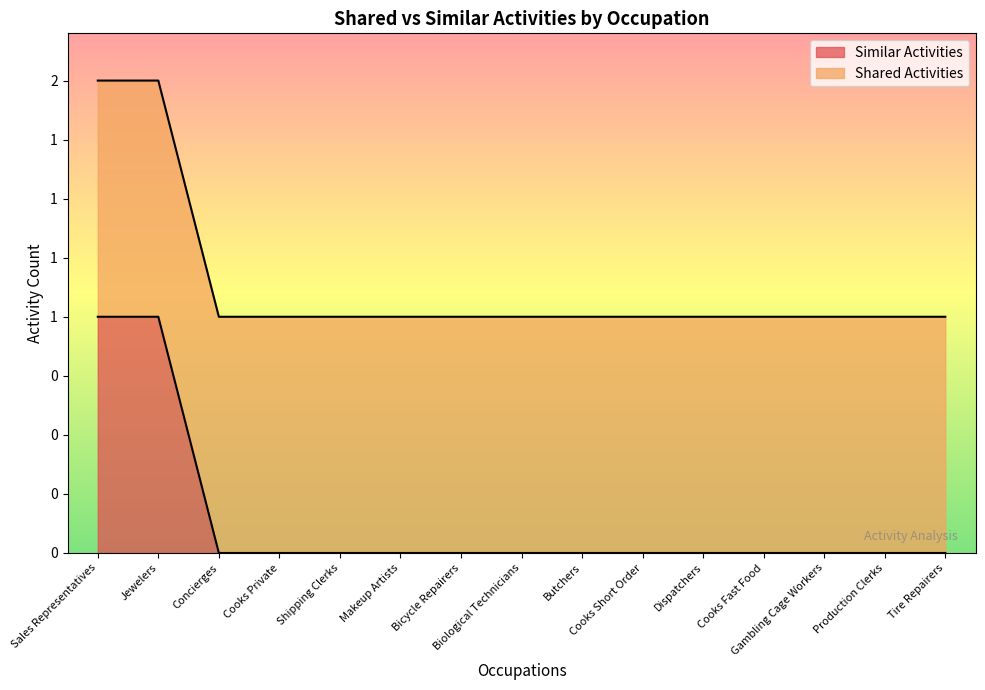

List the labels in order of value, smallest first.

Concierges, Cooks Private, Shipping Clerks, Makeup Artists, Bicycle Repairers, Biological Technicians, Butchers, Cooks Short Order, Dispatchers, Cooks Fast Food, Gambling Cage Workers, Production Clerks, Tire Repairers, Sales Representatives, Jewelers